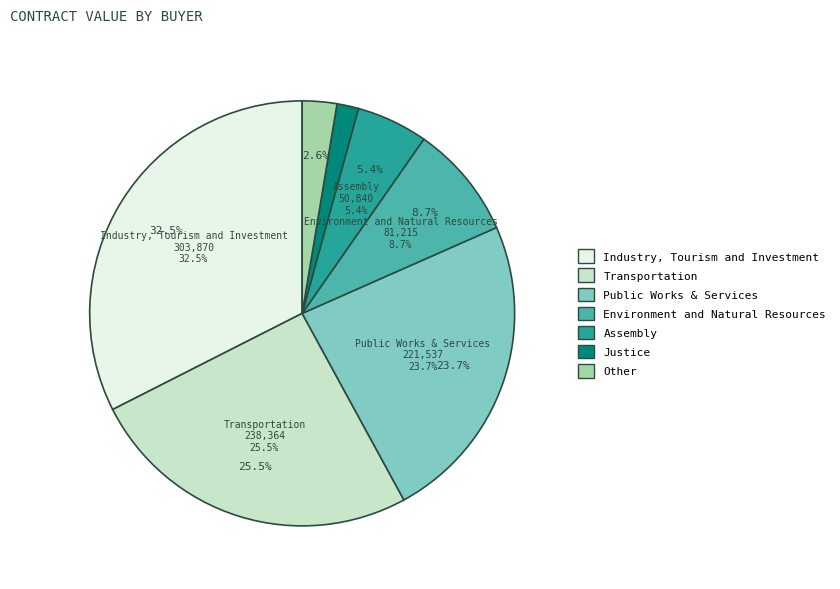

Does Transportation account for over 50% of the chart?

No